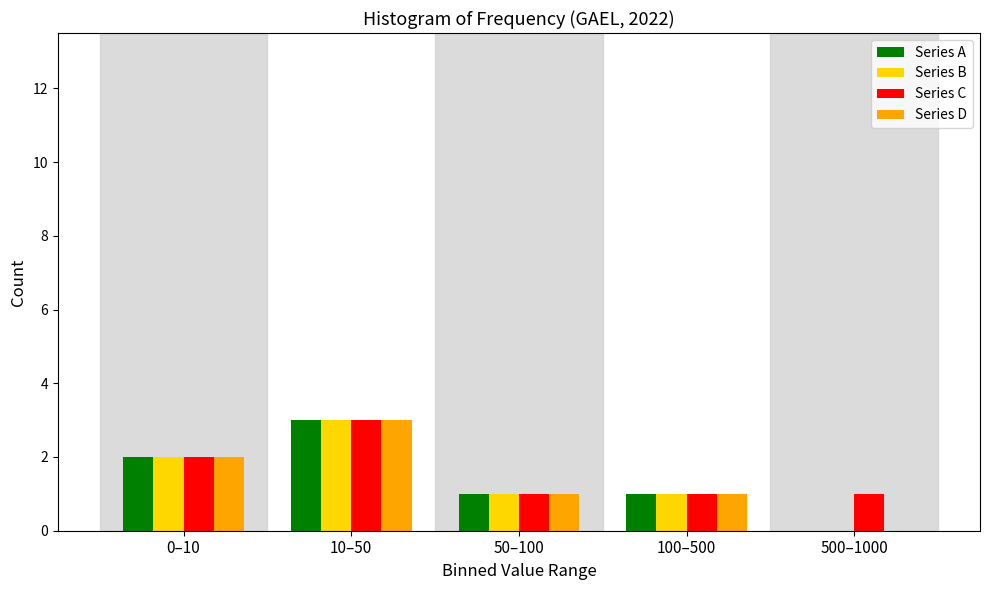

Reading left to right, transcribe all the data shown in this chart.

Series A: 0–10=2	10–50=3	50–100=1	100–500=1	500–1000=0
Series B: 0–10=2	10–50=3	50–100=1	100–500=1	500–1000=0
Series C: 0–10=2	10–50=3	50–100=1	100–500=1	500–1000=1
Series D: 0–10=2	10–50=3	50–100=1	100–500=1	500–1000=0